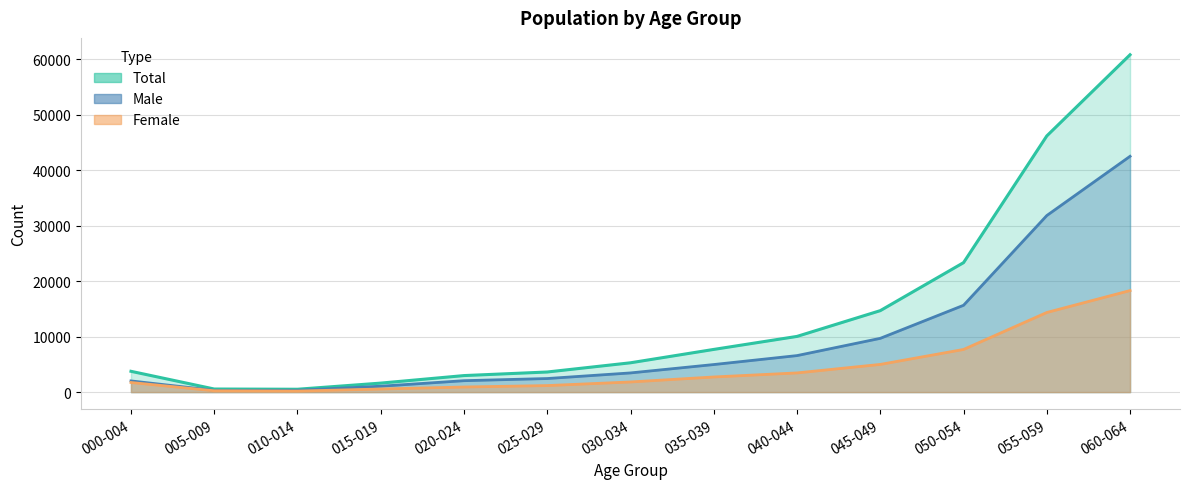

True or false: Female and Male intersect in this chart.

False